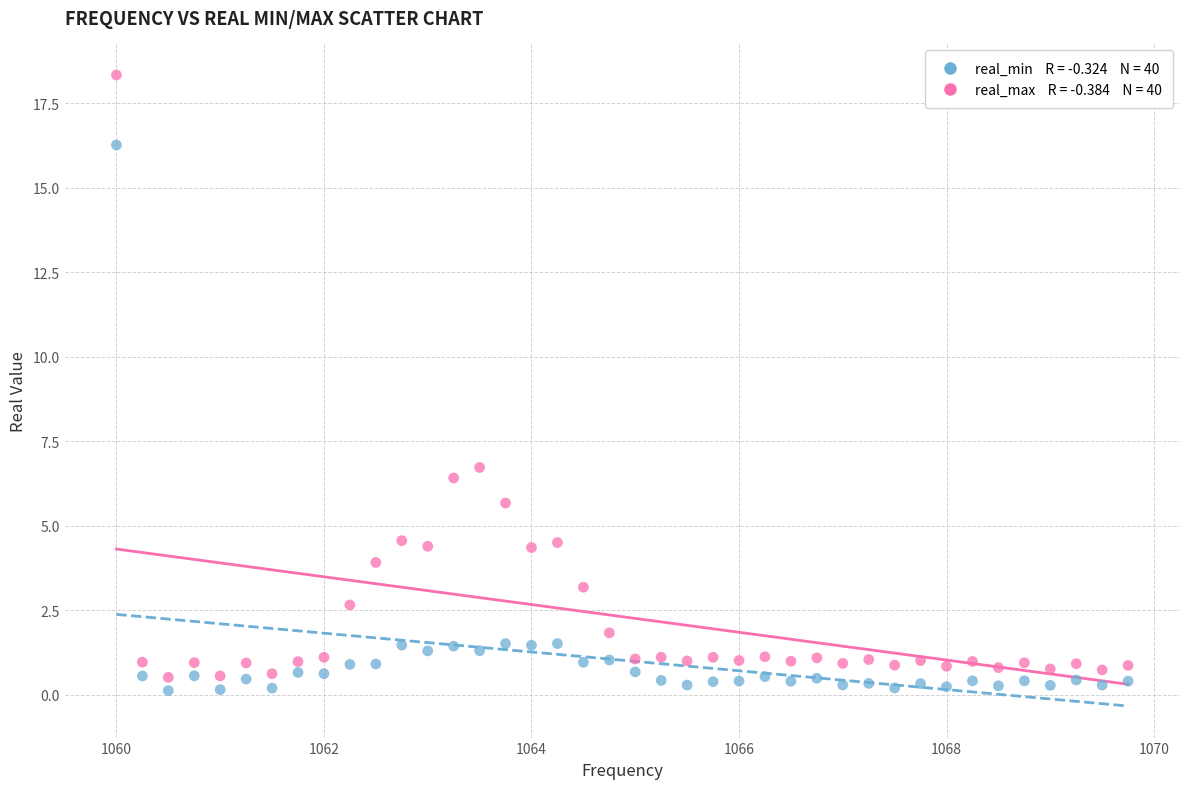

Across all series, what Y value is closest to 9?

6.7